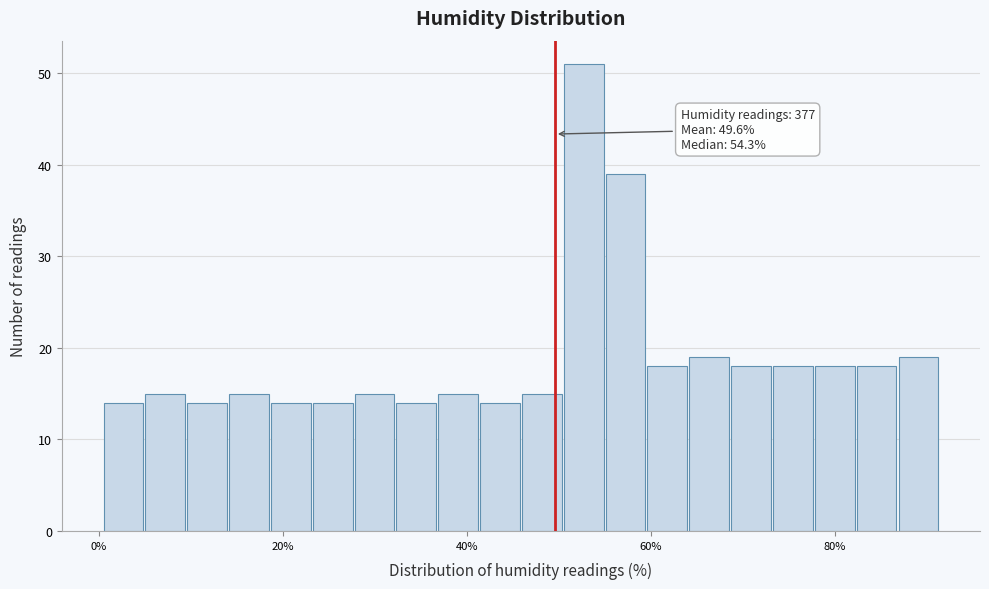

Read against the x-axis, roughly where is the centre of the tallest bar?

52